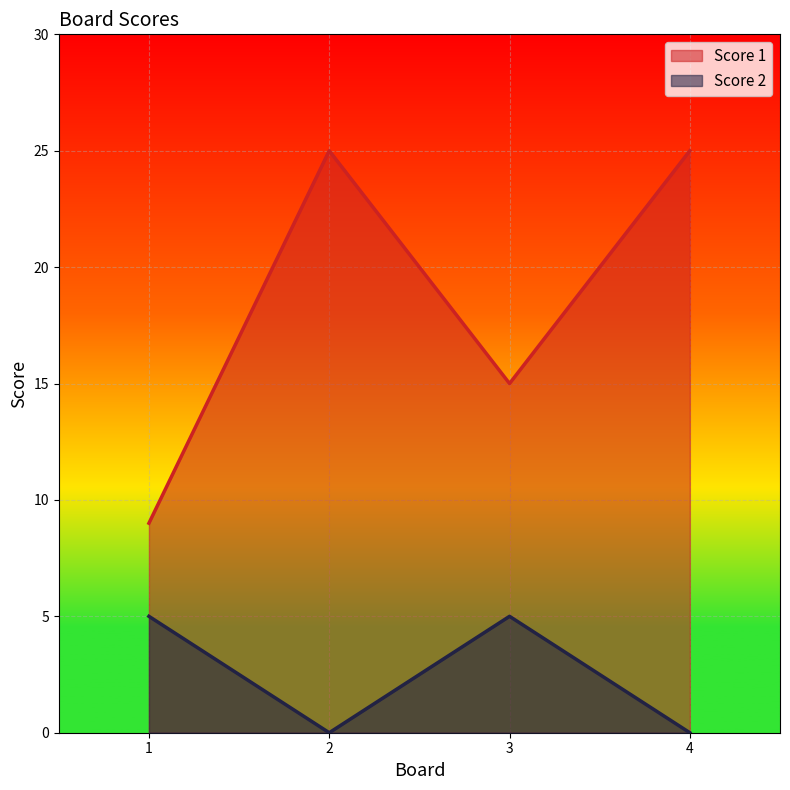

At which category does Score 2 reach its first local peak?

3